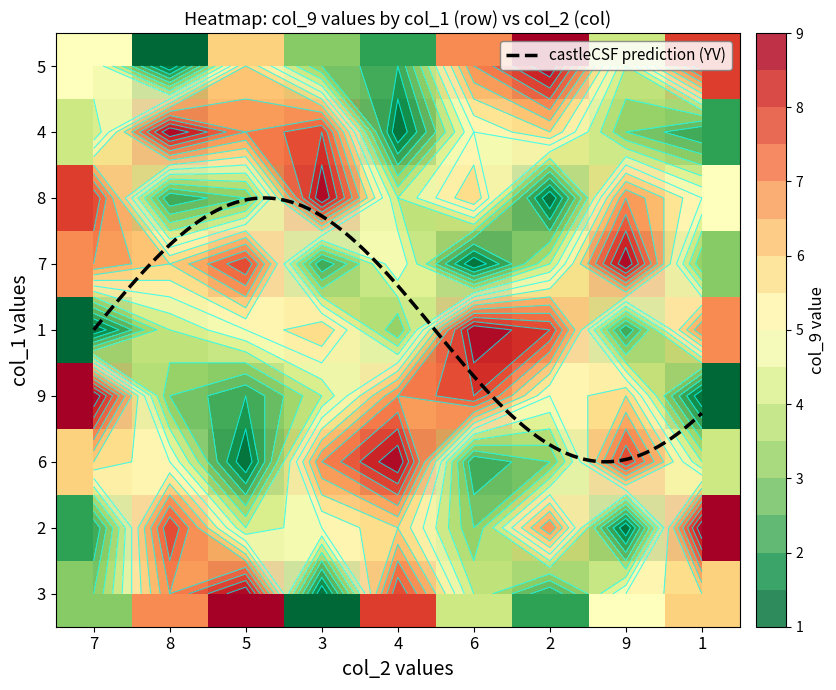

At which category is the sum across all series the highest?

4